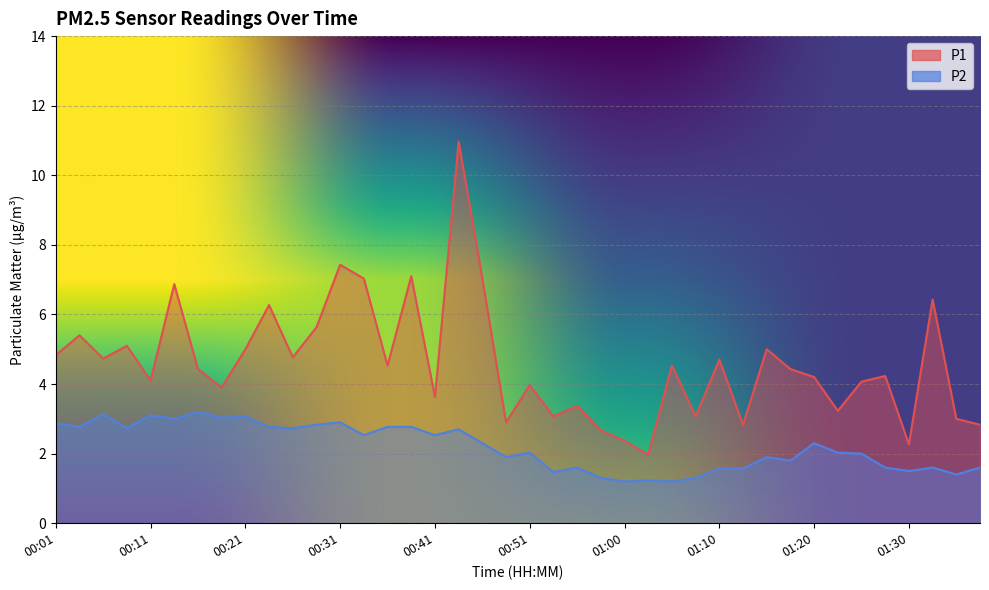

What is the value of the P2 point at the 21st from the left?

2.0